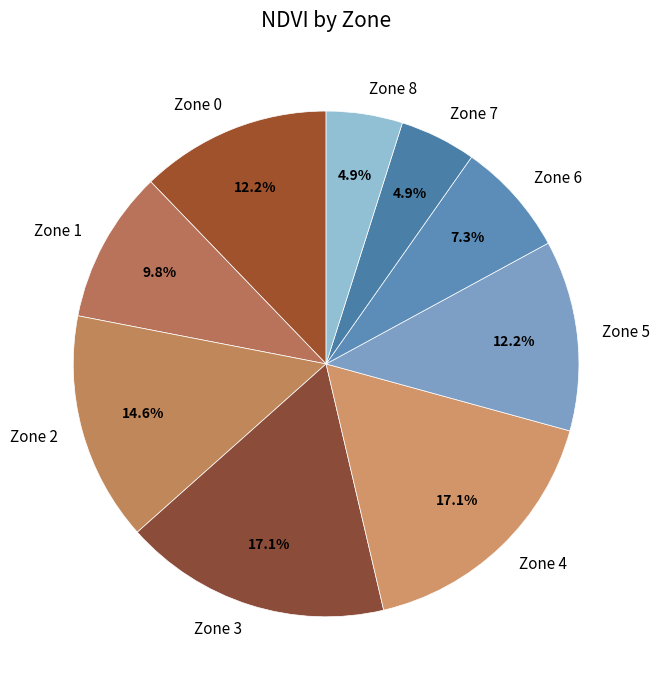

Combined, what portion of the pie is Zone 7 and Zone 6?

12.2%